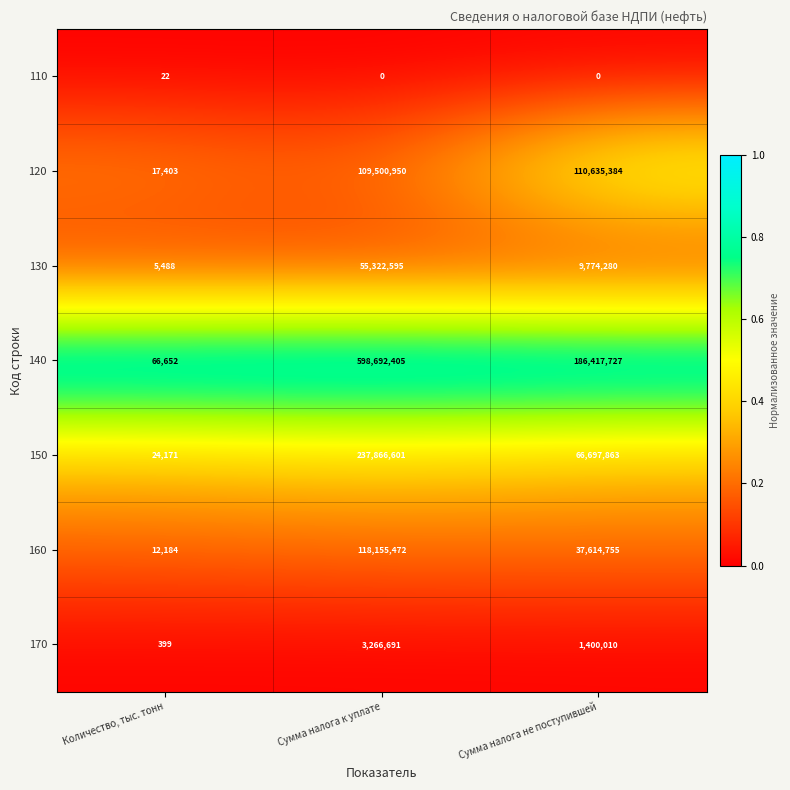

The 150 series shows 8524 at Количество, тыс. тонн. True or false?

False